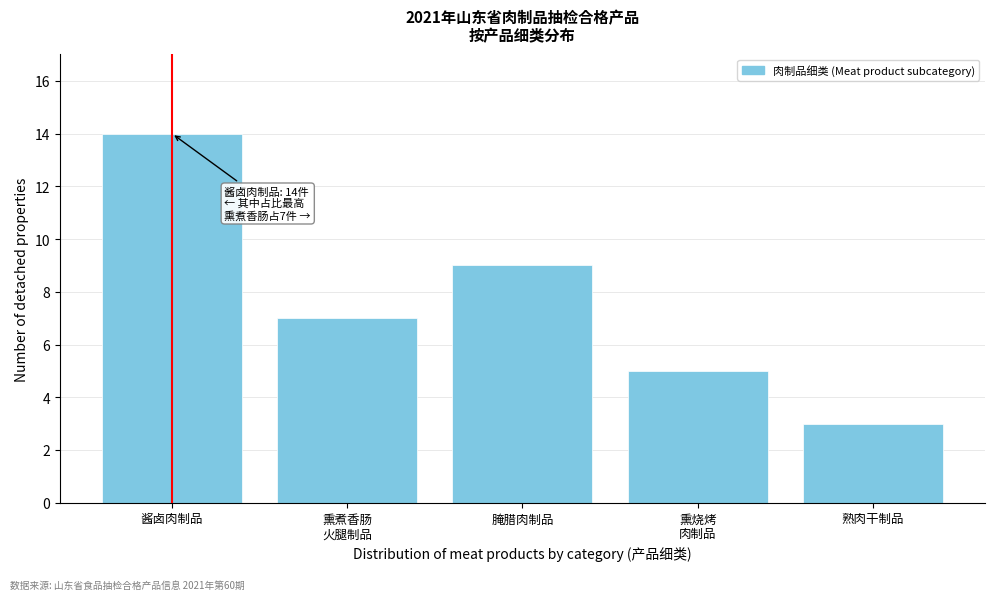

Reading right to left, transcribe all the data shown in this chart.

3	5	9	7	14